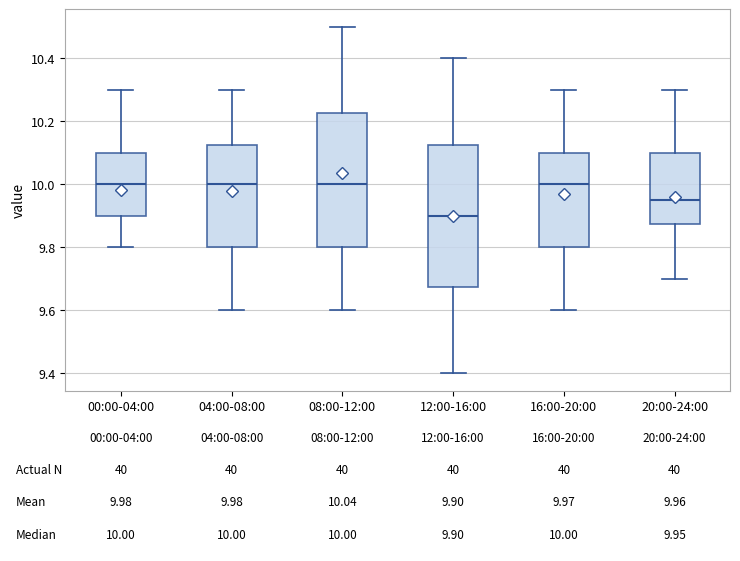

Which box is the tallest, from its lower edge to its upper edge?

12:00-16:00